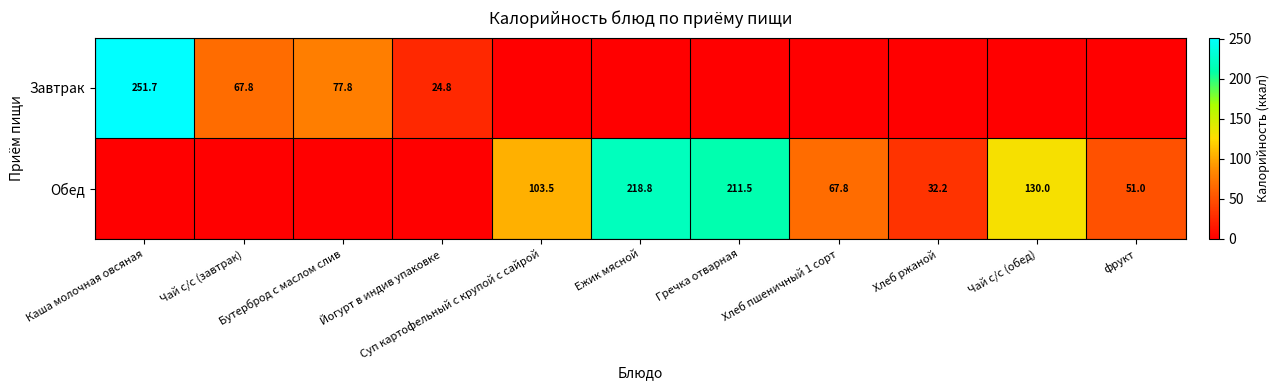

What is the sum of all Завтрак values?

422.1